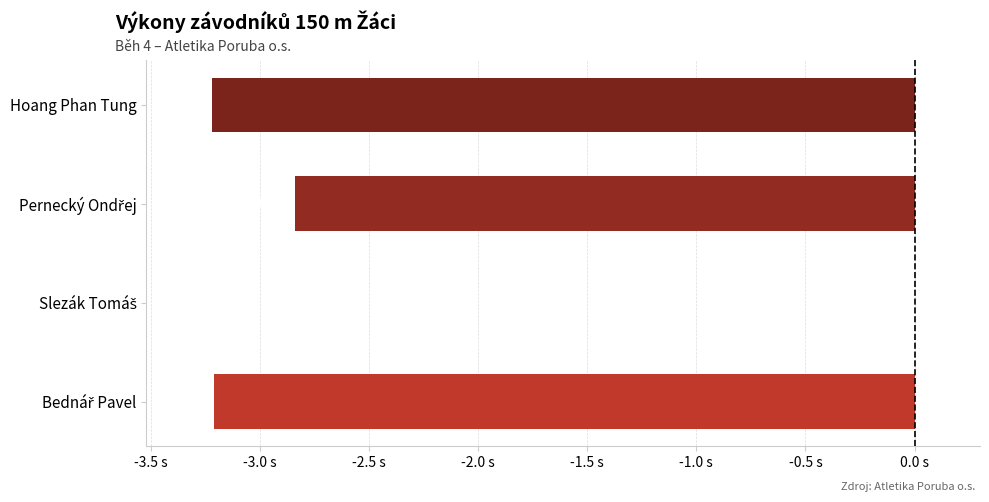

Are the bars horizontal?

Yes